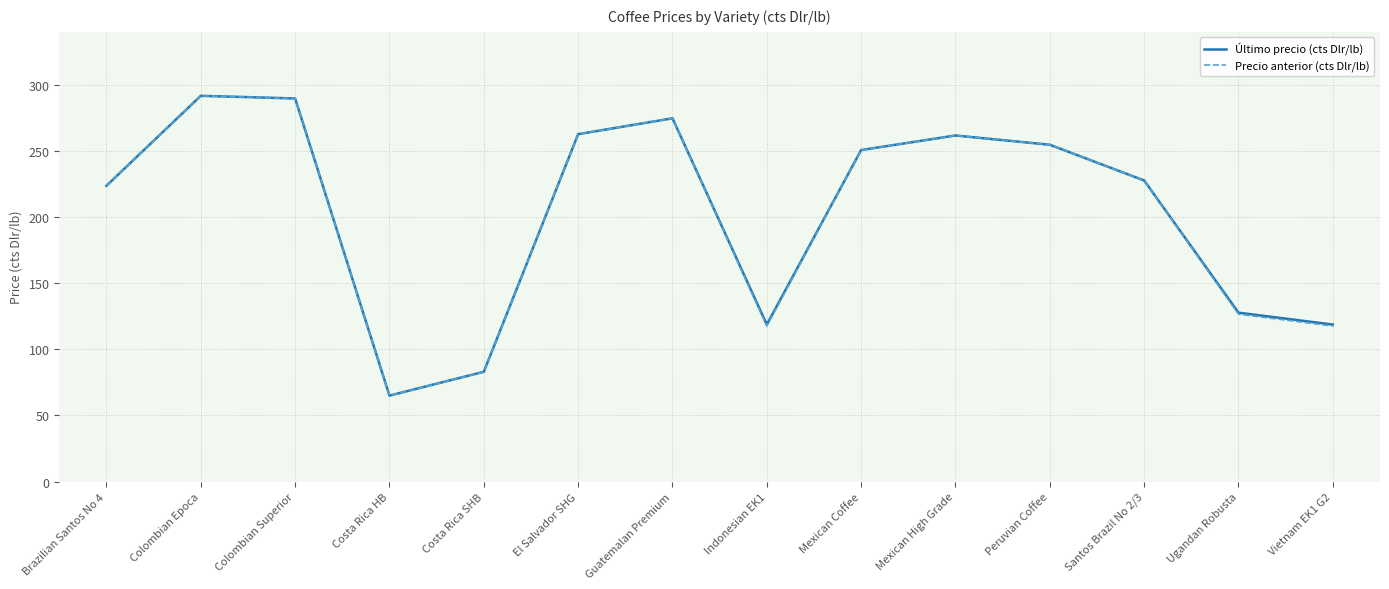

What value does the Precio anterior (cts Dlr/lb) series have at Costa Rica HB?

65.0